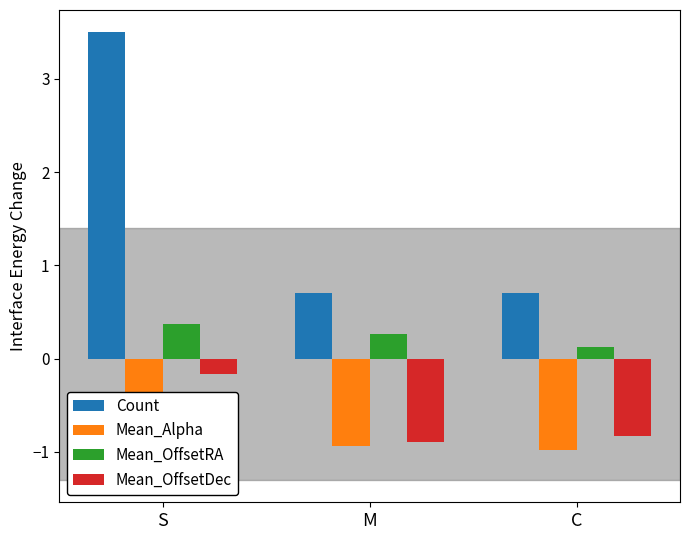

What position from the right is M?

2